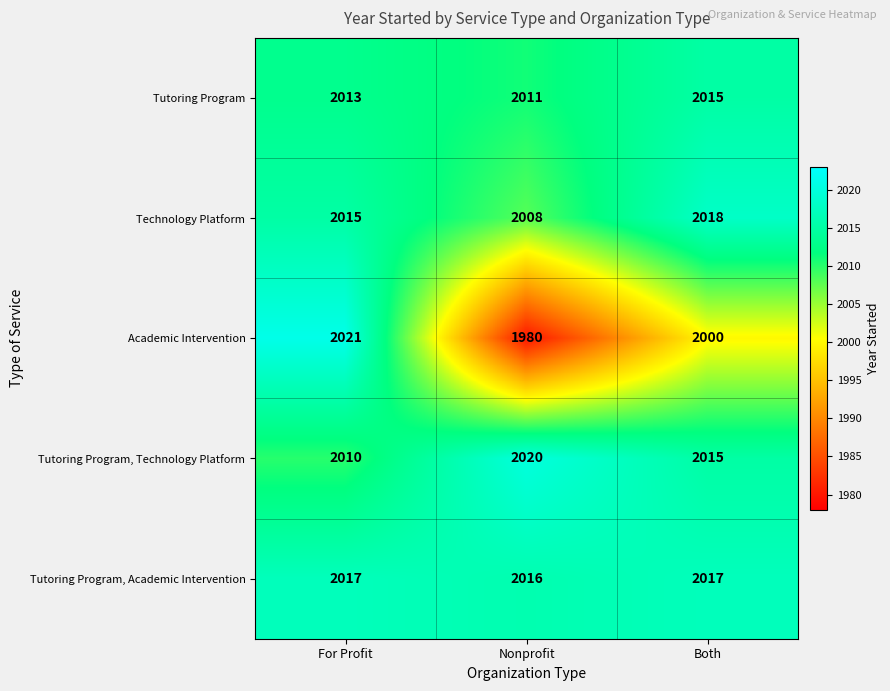

The value of Tutoring Program at Nonprofit is 2011. True or false?

True